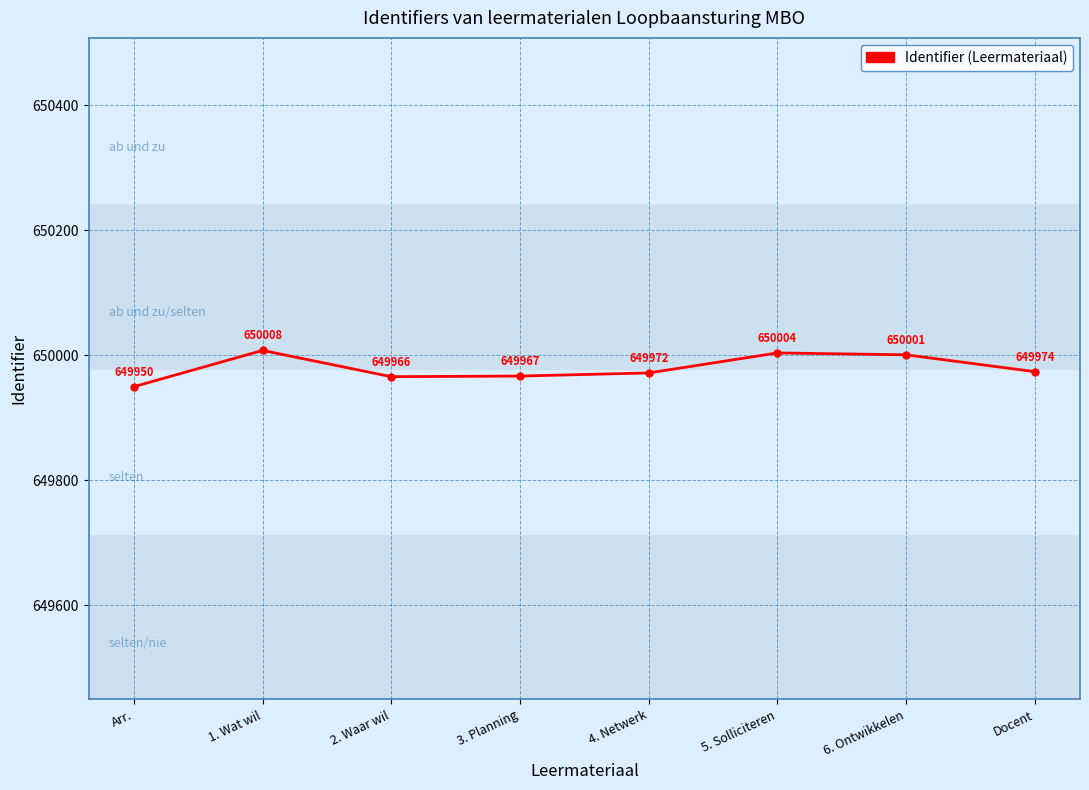

At which category does the data reach its first local valley?

2. Waar wil